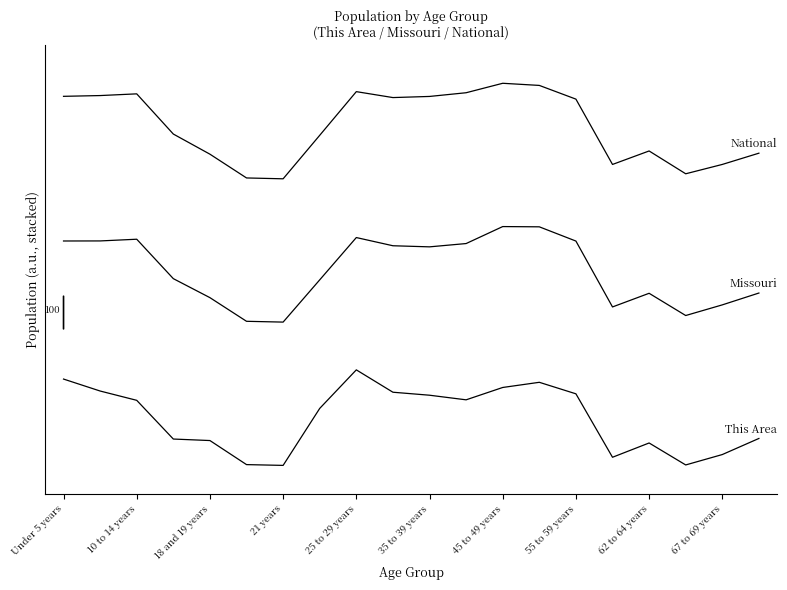

The Missouri series shows 2.3 at 10 to 14 years. True or false?

True